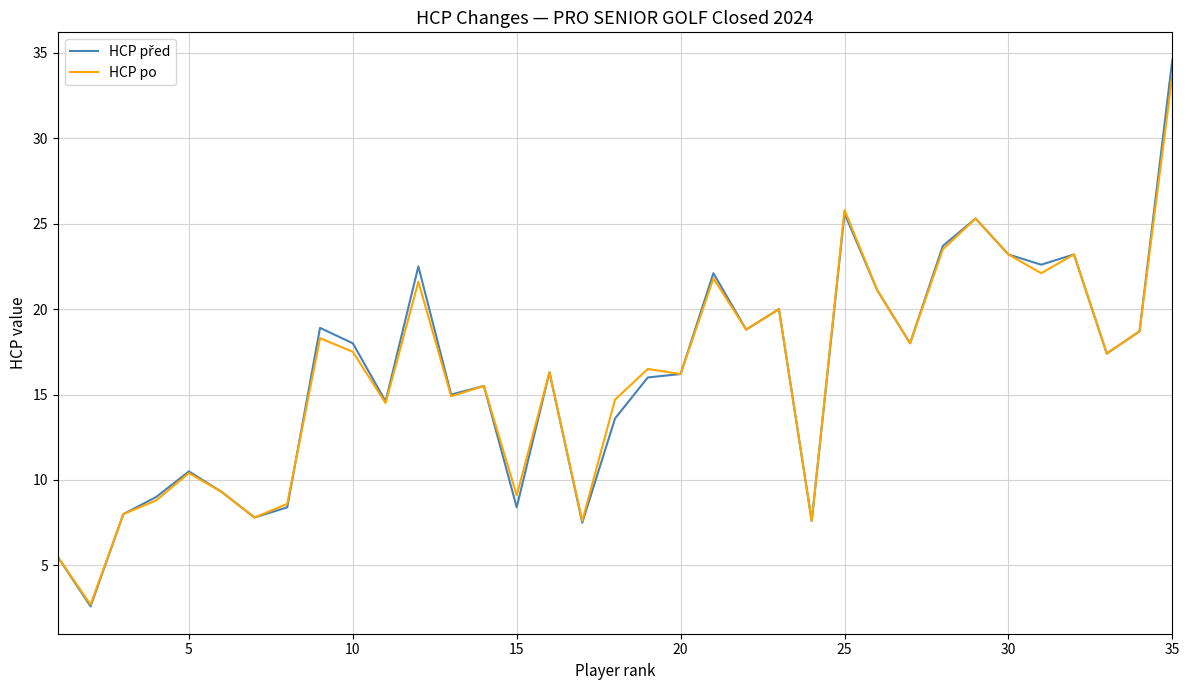

What is the smallest value displayed?

2.6